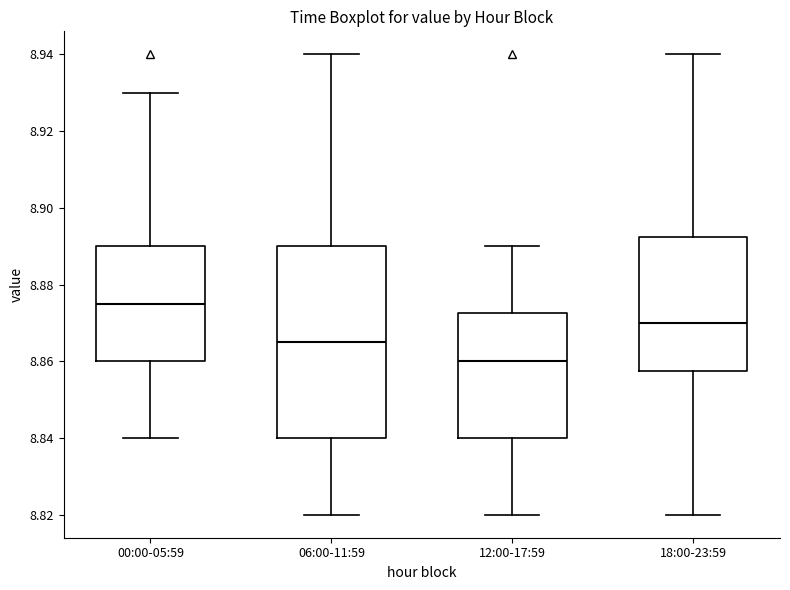

Where is the lower edge of the box for 18:00-23:59 on the y-axis? The values are not printed on the chart, so give them approximately, as read against the axis.

8.858